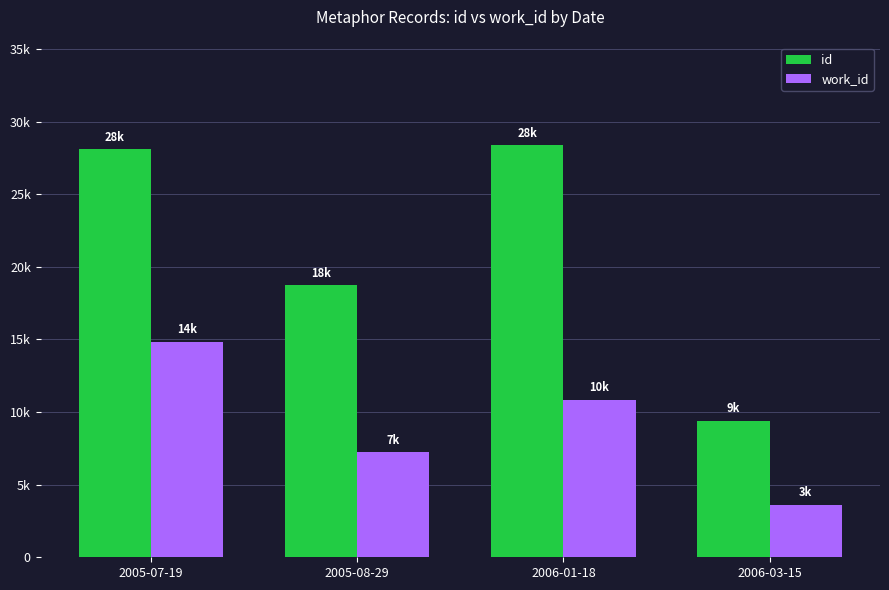

The id series shows 28362 at 2006-01-18. True or false?

True